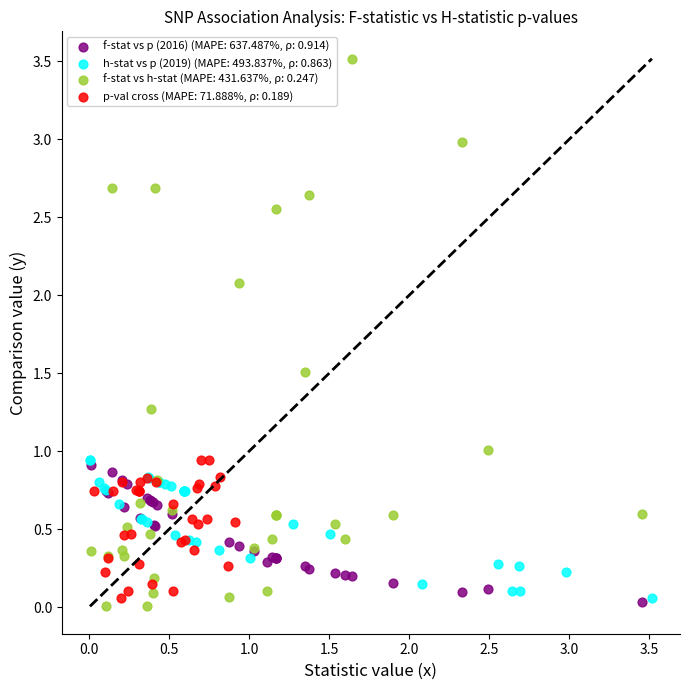

Which series has the widest spread of Y values?

f-stat vs h-stat (MAPE: 431.637%, ρ: 0.247)